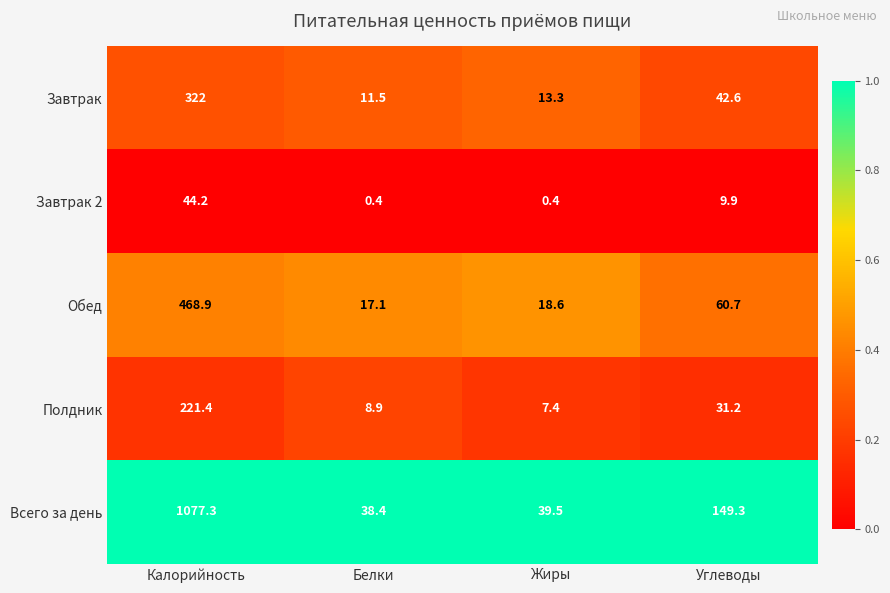

Rank the series at Калорийность from lowest to highest value.

Завтрак 2, Полдник, Завтрак, Обед, Всего за день